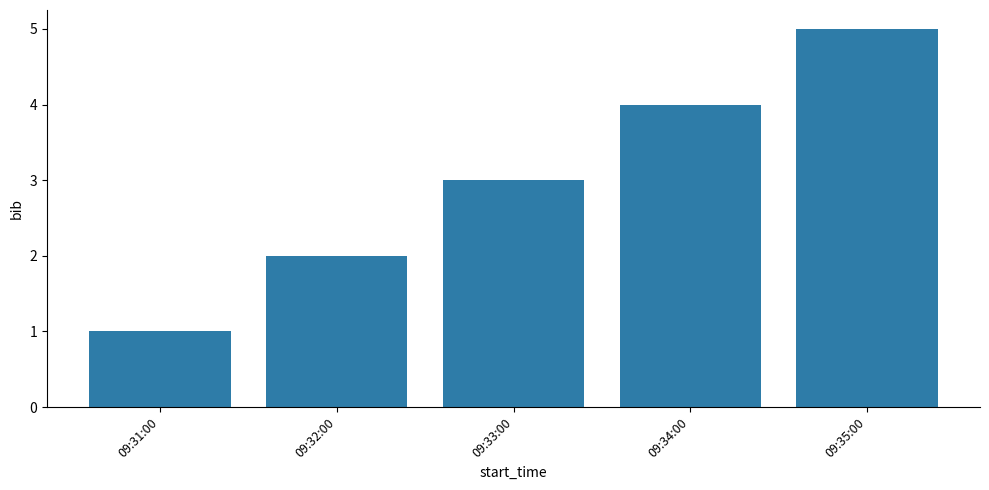

List the labels in order of value, smallest first.

09:31:00, 09:32:00, 09:33:00, 09:34:00, 09:35:00